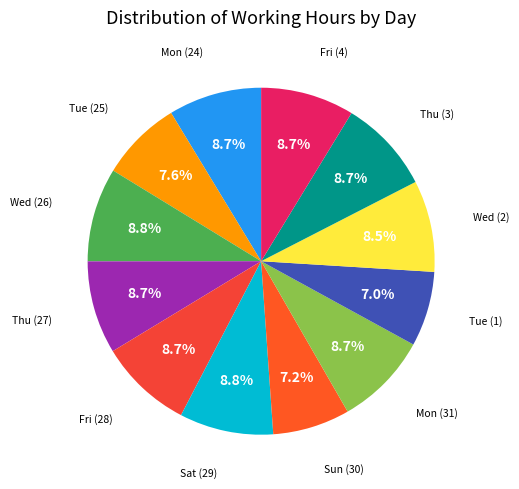

Does any single category account for the majority?

No